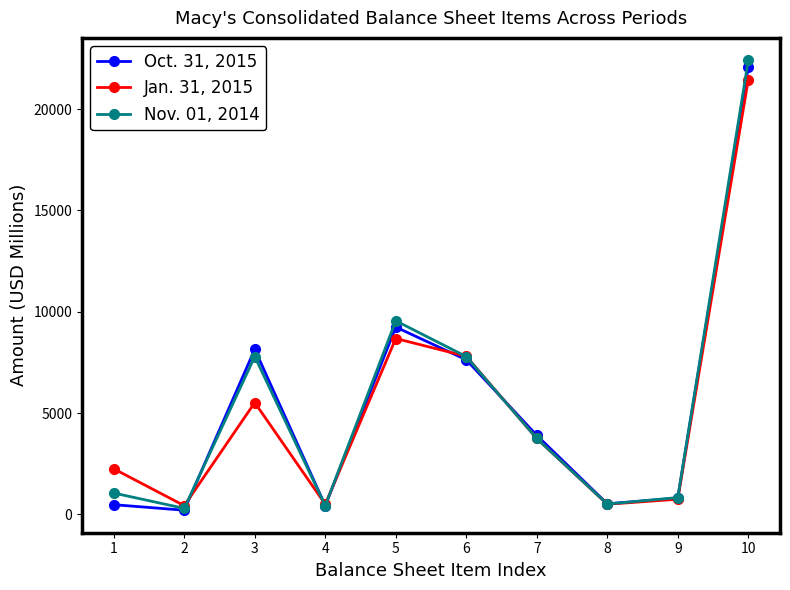

Which series has the widest spread of values?

Nov. 01, 2014